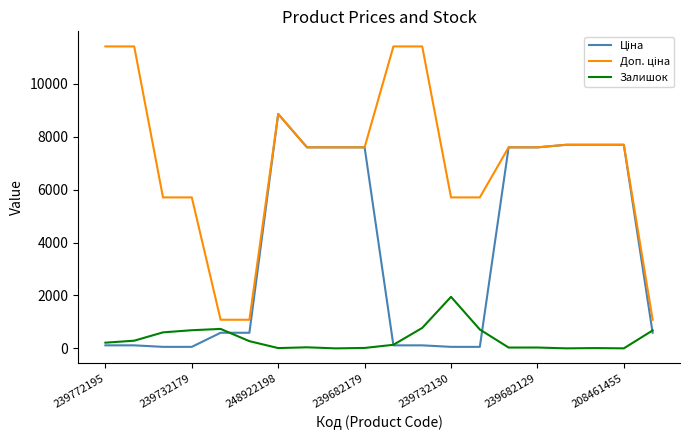

Does the chart display data point markers on the line(s)?

No